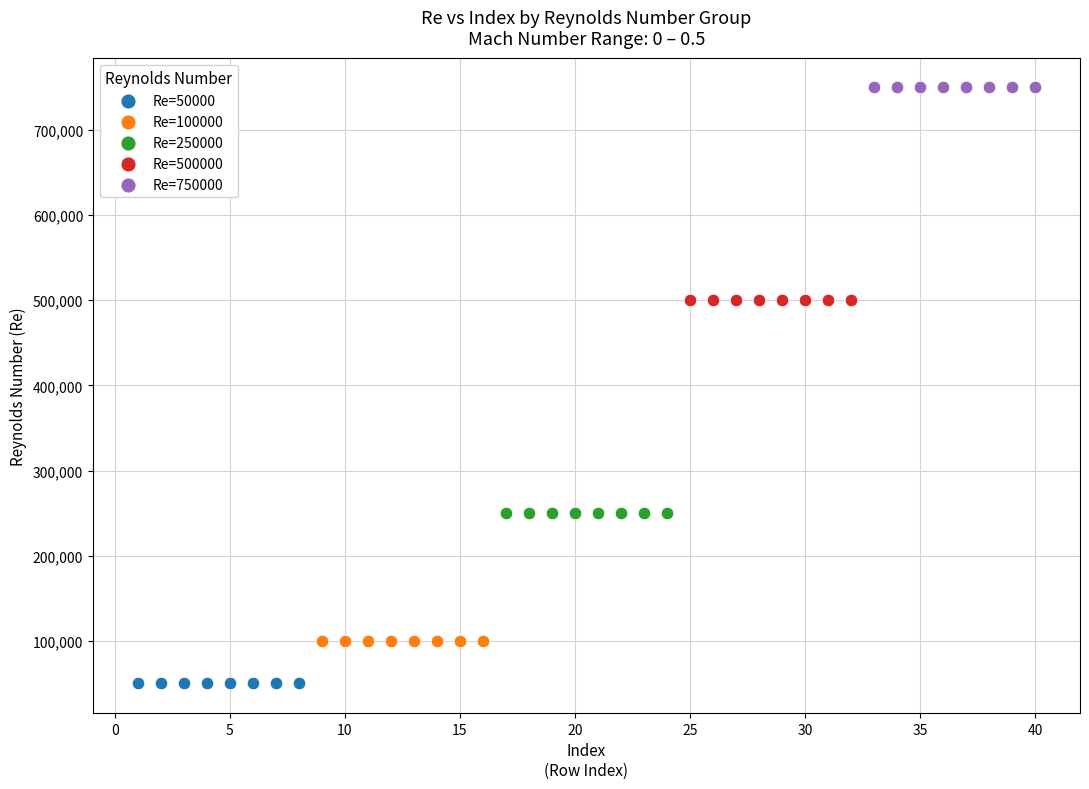

Which series contains the lowest Y value?

Re=50000